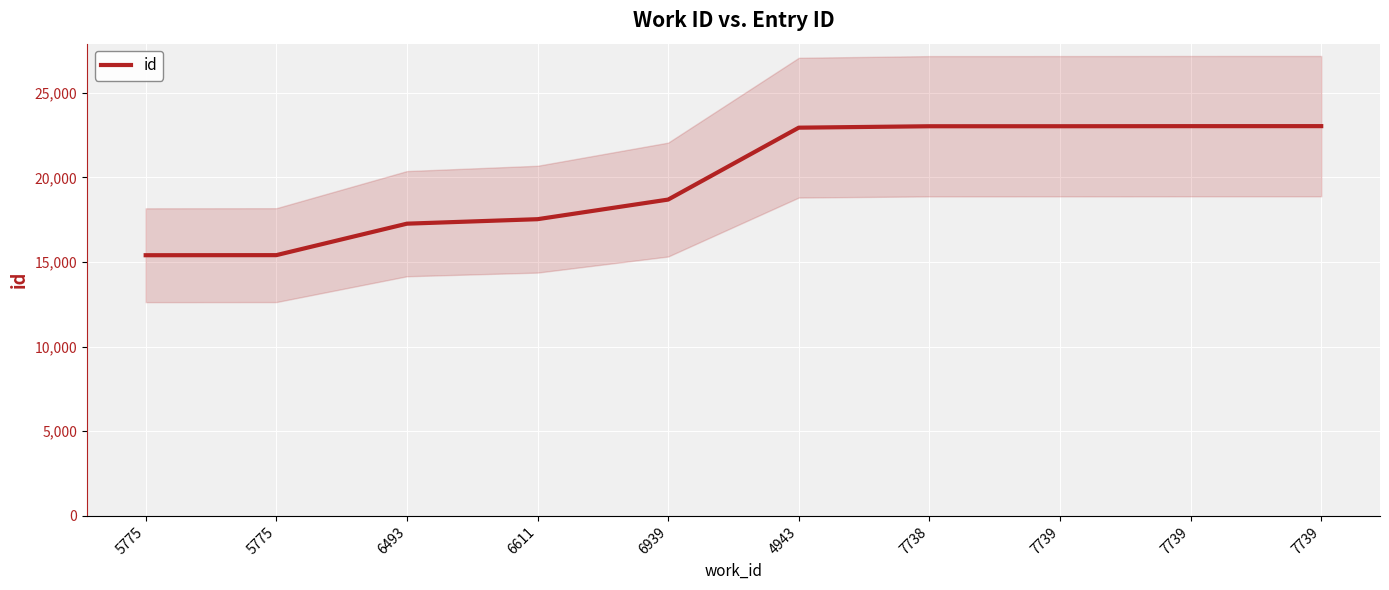

How many series are shown in this chart?

1